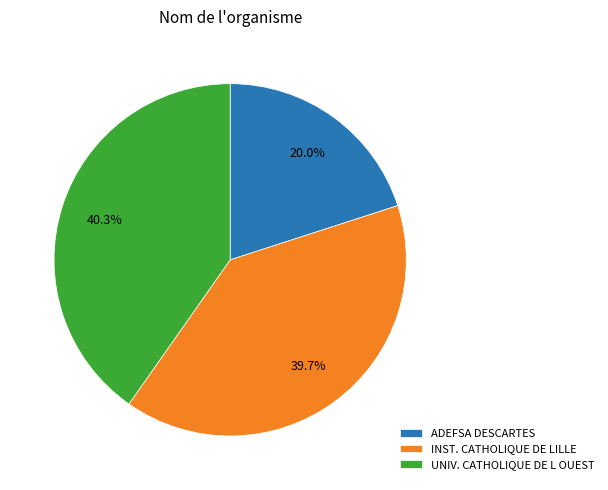

Rank the categories by value from highest to lowest.

UNIV. CATHOLIQUE DE L OUEST, INST. CATHOLIQUE DE LILLE, ADEFSA DESCARTES